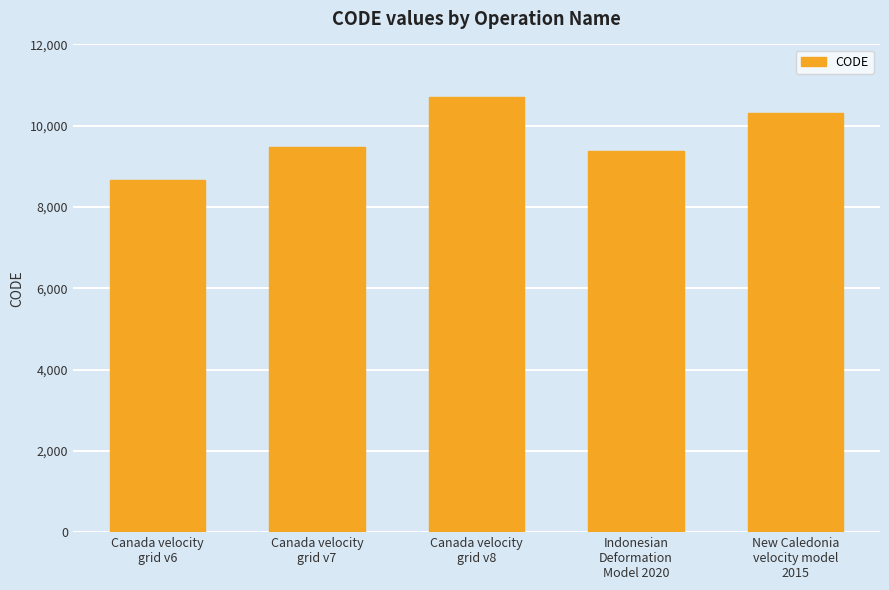

At which category does the chart reach its peak across all series?

Canada velocity
grid v8